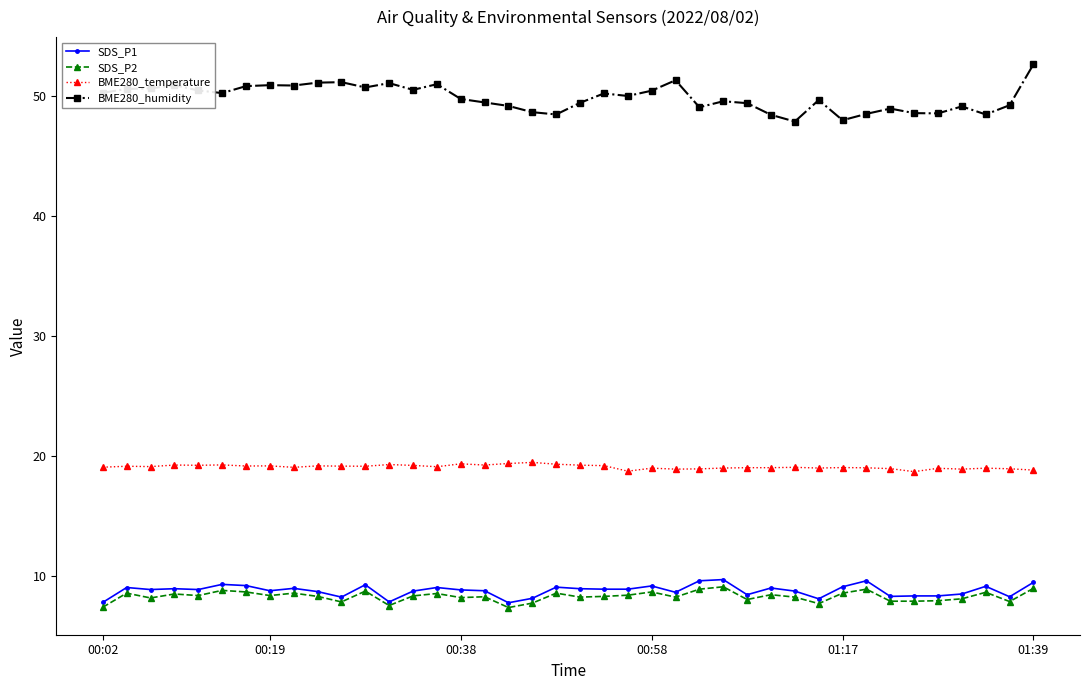

What is the value of the SDS_P1 point at the 31st from the left?

8.1